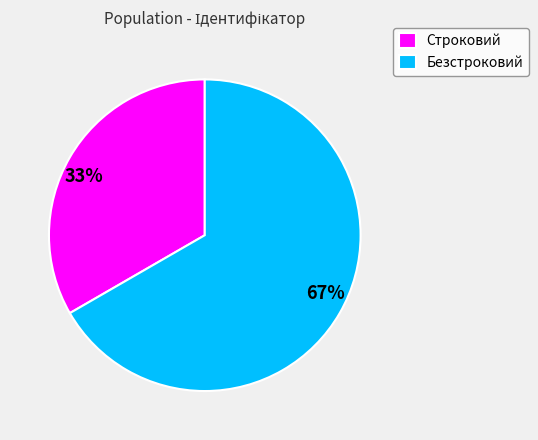

Is there any slice that represents more than half of the pie?

Yes